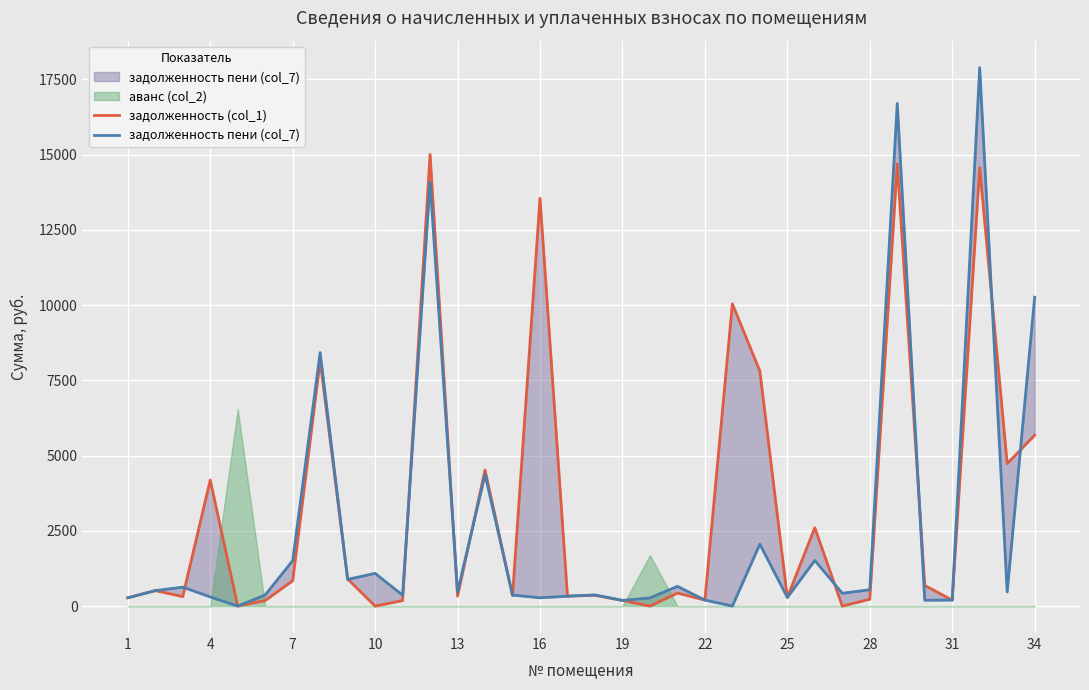

In задолженность пени (col_7), how many points are higher than both neighbors (excluding endpoints)?

11